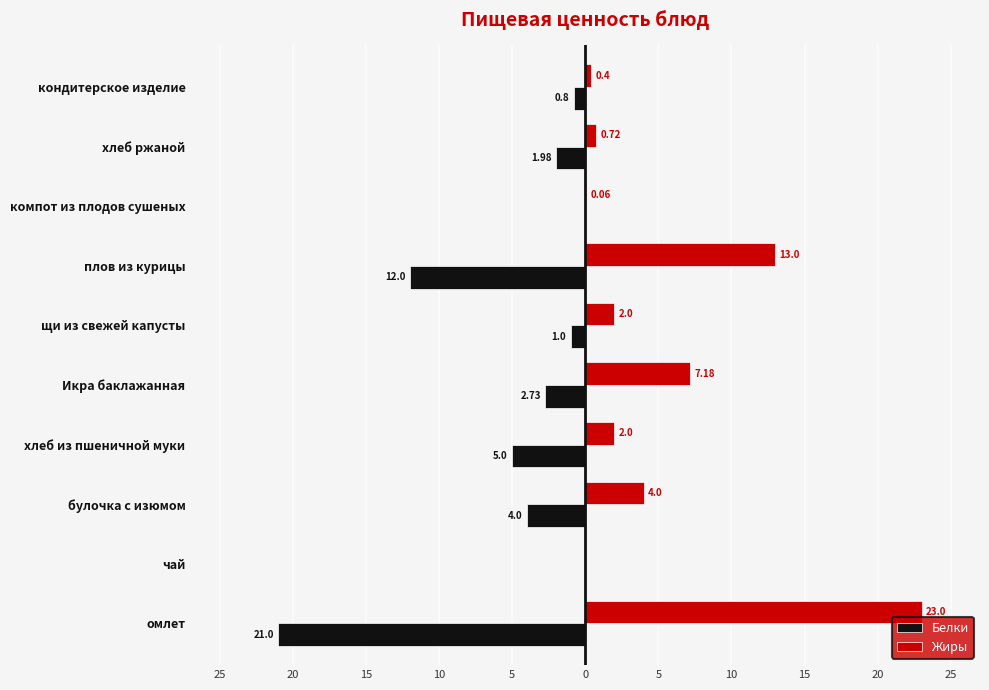

What are all the series names shown in the legend?

Белки, Жиры